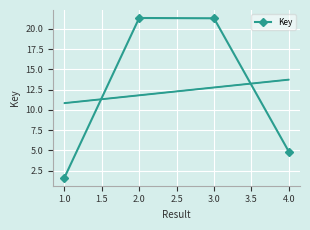

What is the smallest value displayed?

1.6